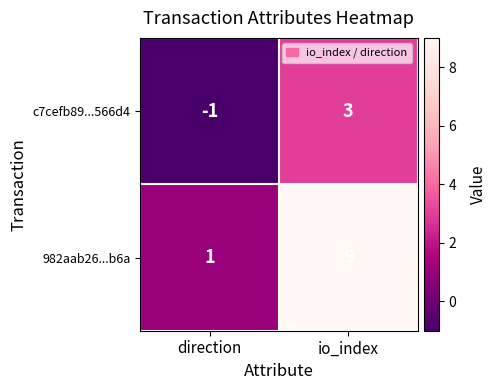

Rank the series by their maximum value, from lowest to highest.

c7cefb89...566d4, 982aab26...b6a